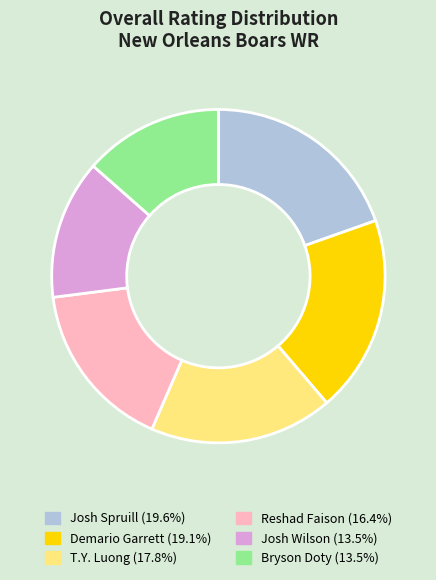

Approximately how many times larger is the value at Josh Spruill (19.6%) compared to Demario Garrett (19.1%)?

1.0